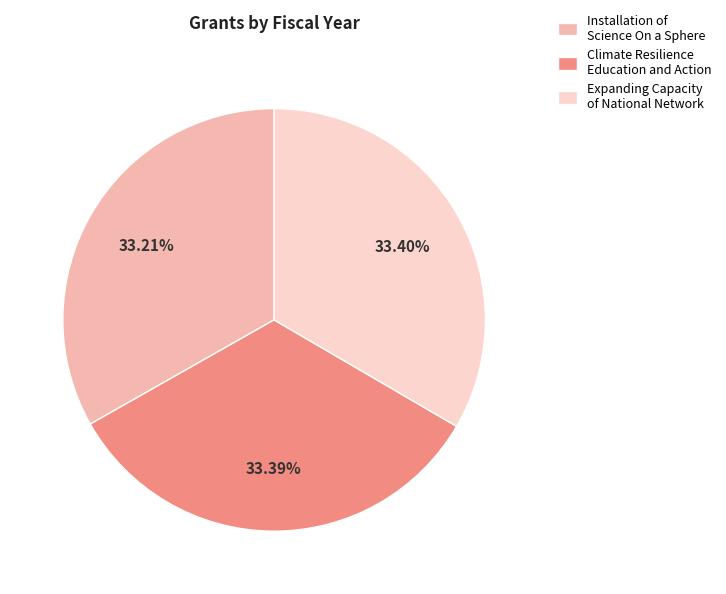

What is the ratio of the value at Installation of Science On a Sphere to the value at Expanding Capacity of National Network?

1.0